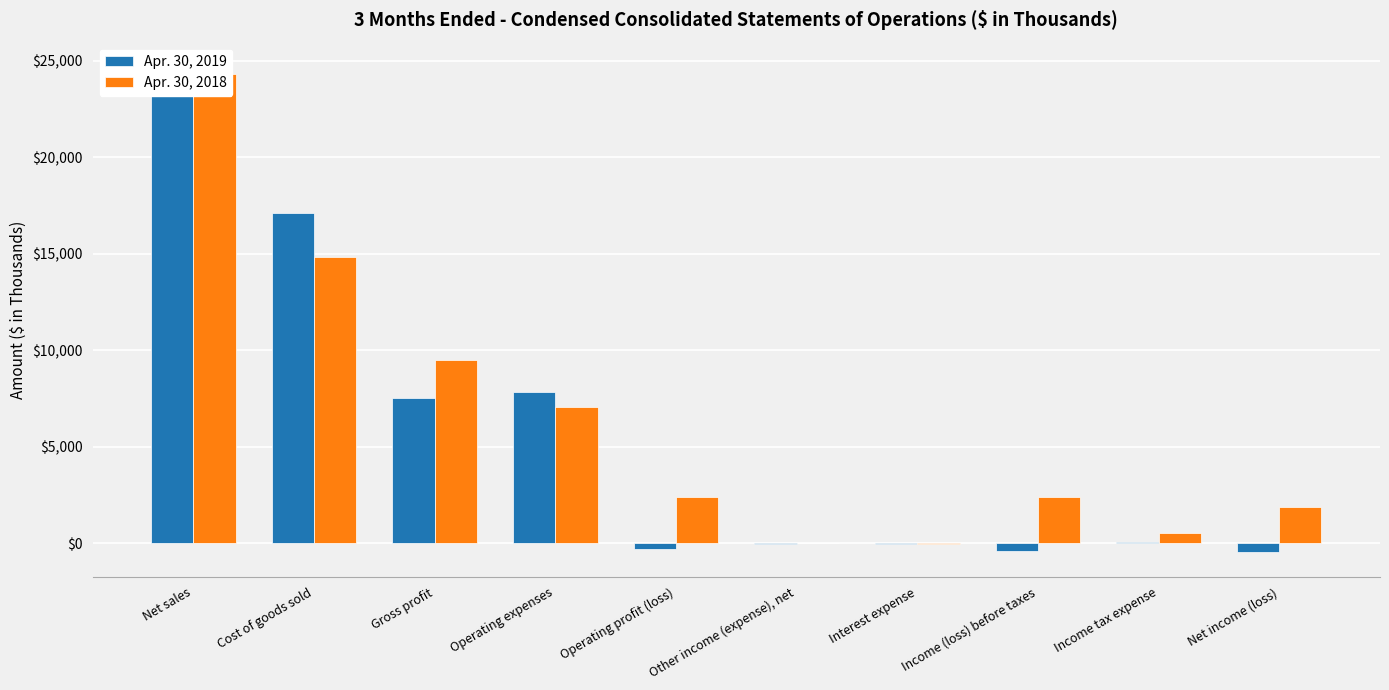

How many bars are there in each group?

2